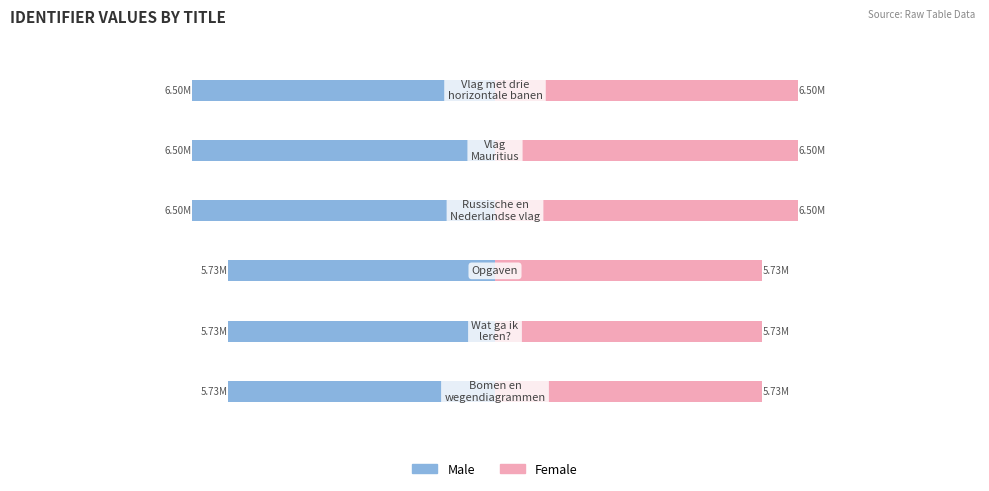

What are all the series names shown in the legend?

Male, Female